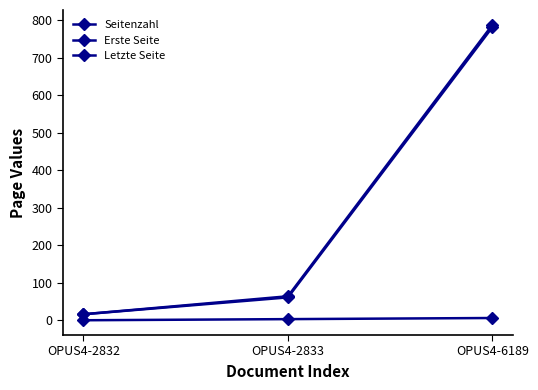

Does the chart have visible grid lines?

No